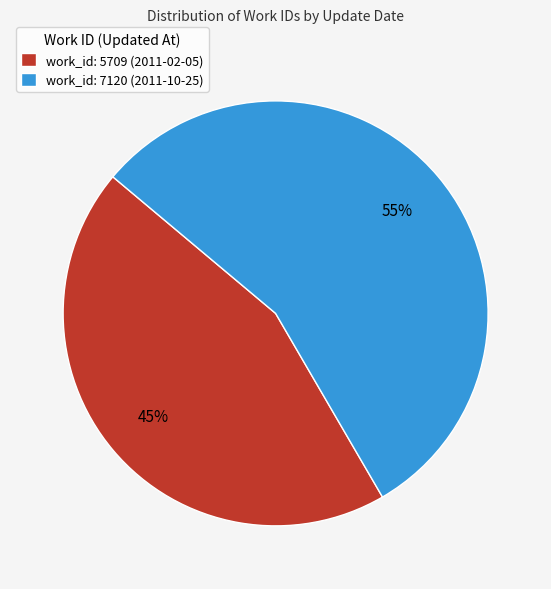

Is work_id: 7120 (2011-10-25) the majority of the pie?

Yes